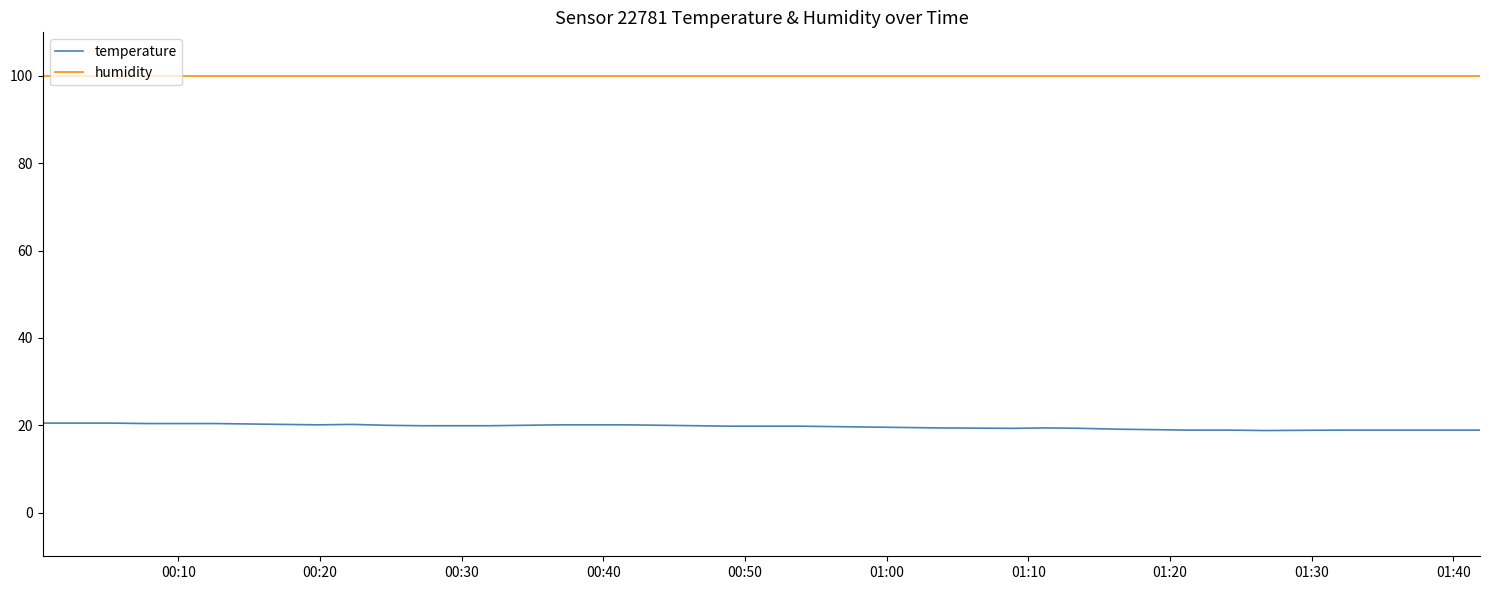

List the series in order of their overall mean, lowest first.

temperature, humidity